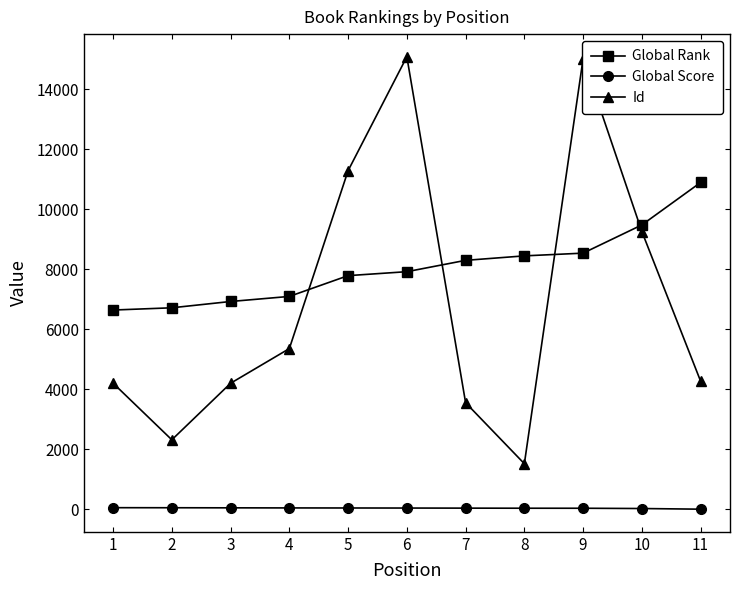

What is the greatest value displayed?

15088